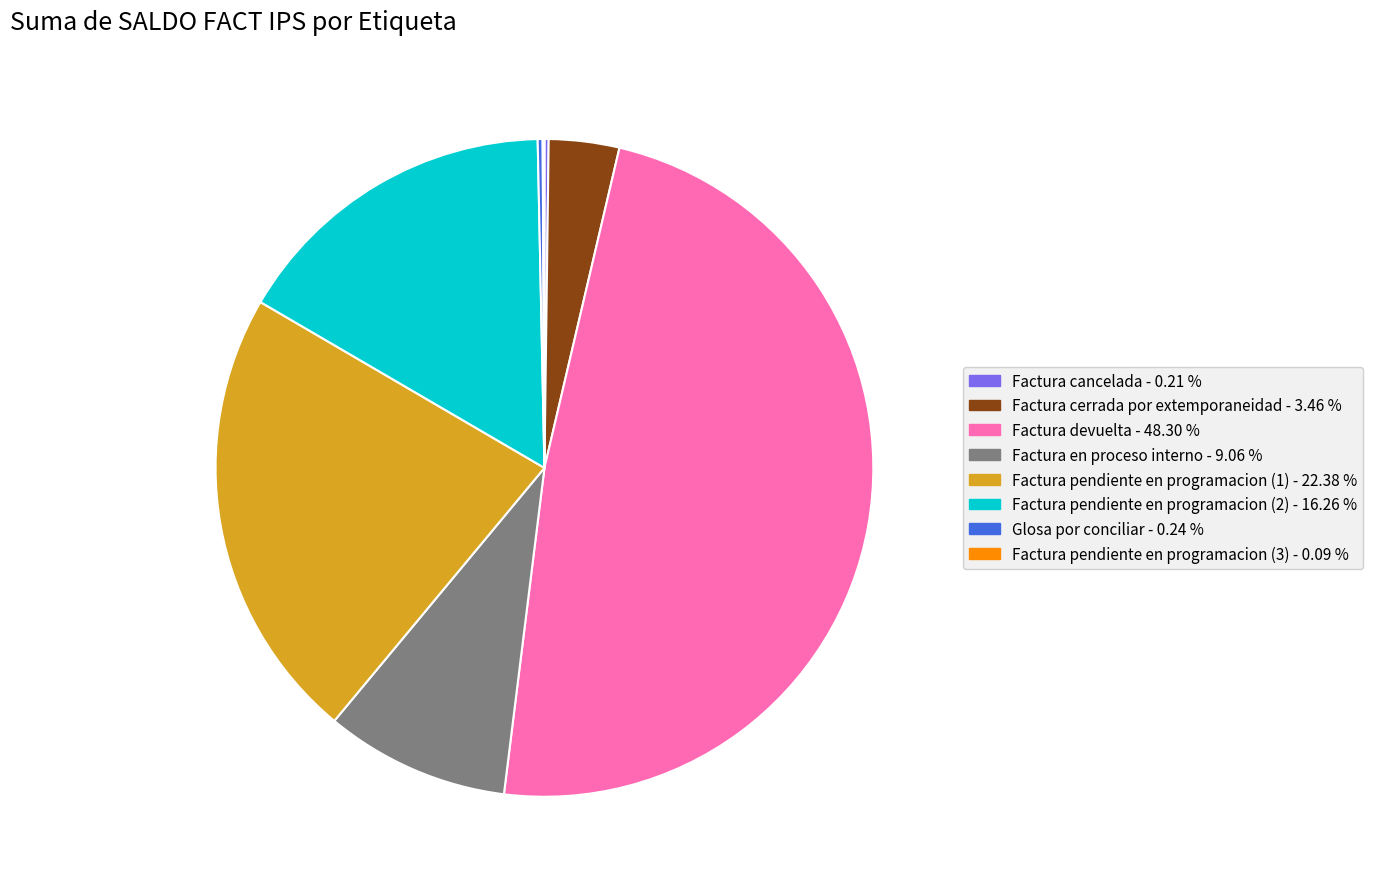

Which slice is the largest?

Factura devuelta